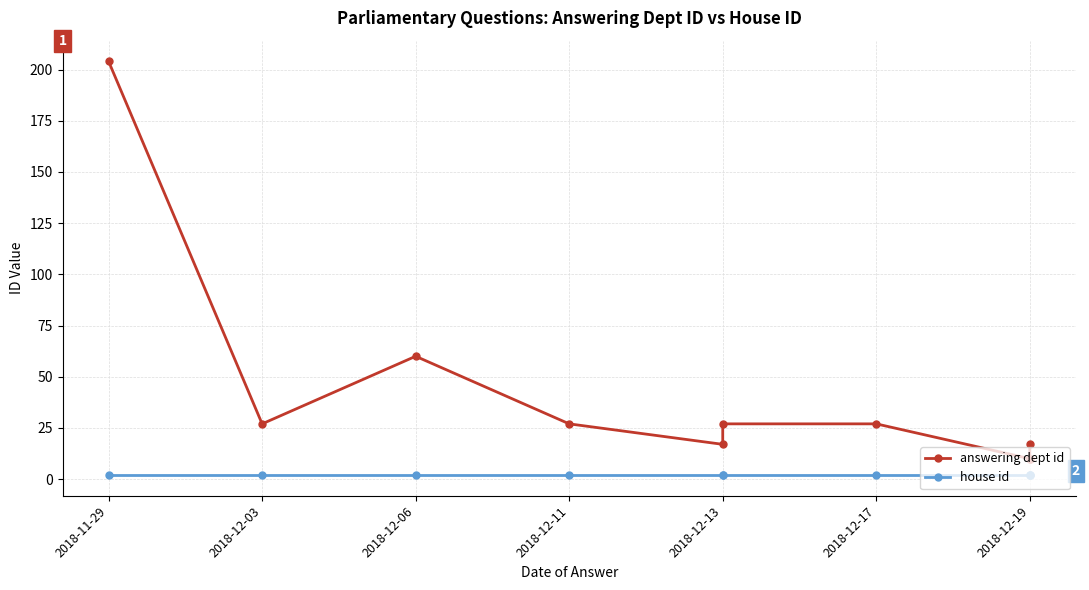

What are all the series names shown in the legend?

answering dept id, house id